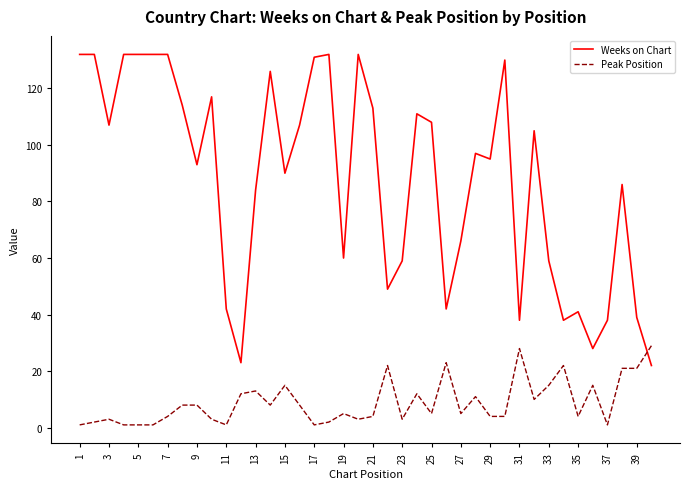

What is the difference between the maximum and second lowest values in the Peak Position series?

28